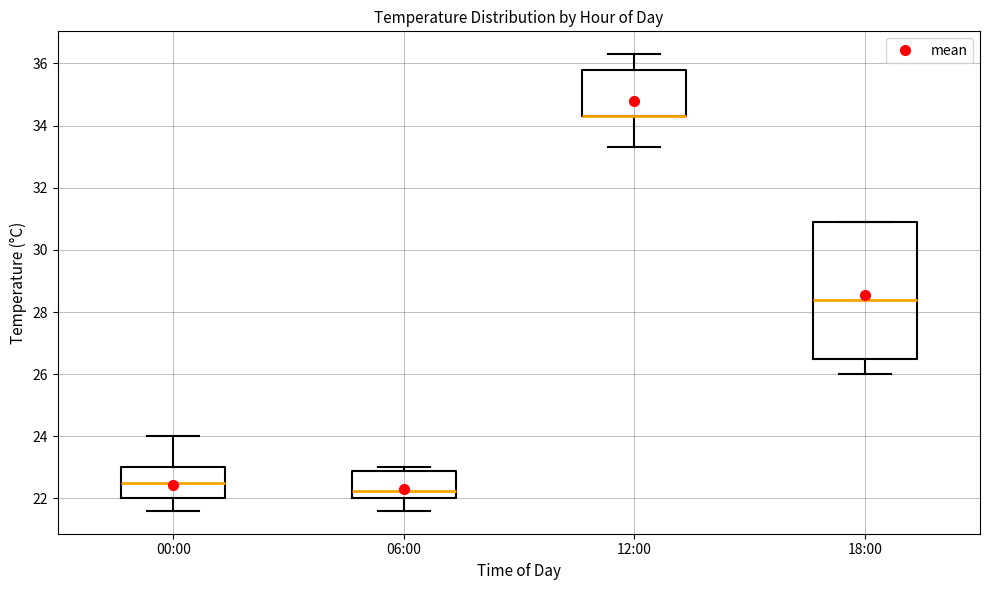

Where does the upper whisker of the box for 12:00 end on the y-axis? The values are not printed on the chart, so give them approximately, as read against the axis.

36.4